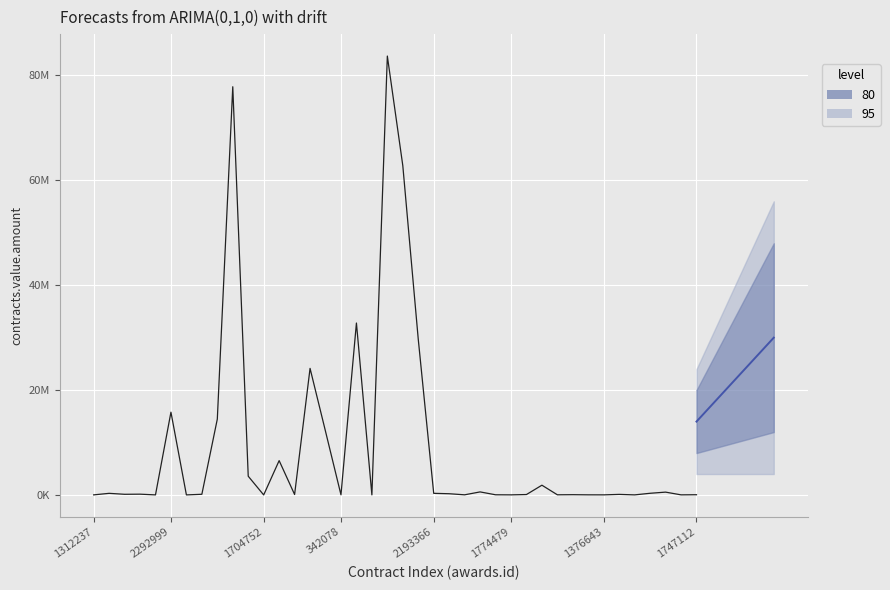

Rank the categories by value from lowest to highest.

1704752, 1122306, 556085, 1338932, 1328574, 1312237, 1774479, 1376643, 1747097, 2094320, 342078, 1774495, 1989216, 1774517, 1747112, 2094297, 1774483, 342070, 2111281, 1311878, 1024760, 1311855, 1818144, 1311504, 2193366, 2206711, 2217737, 1774502, 1774488, 1771311, 315655, 360278, 2330668, 2292999, 327383, 1992071, 125241, 1065528, 2482579, 1689772